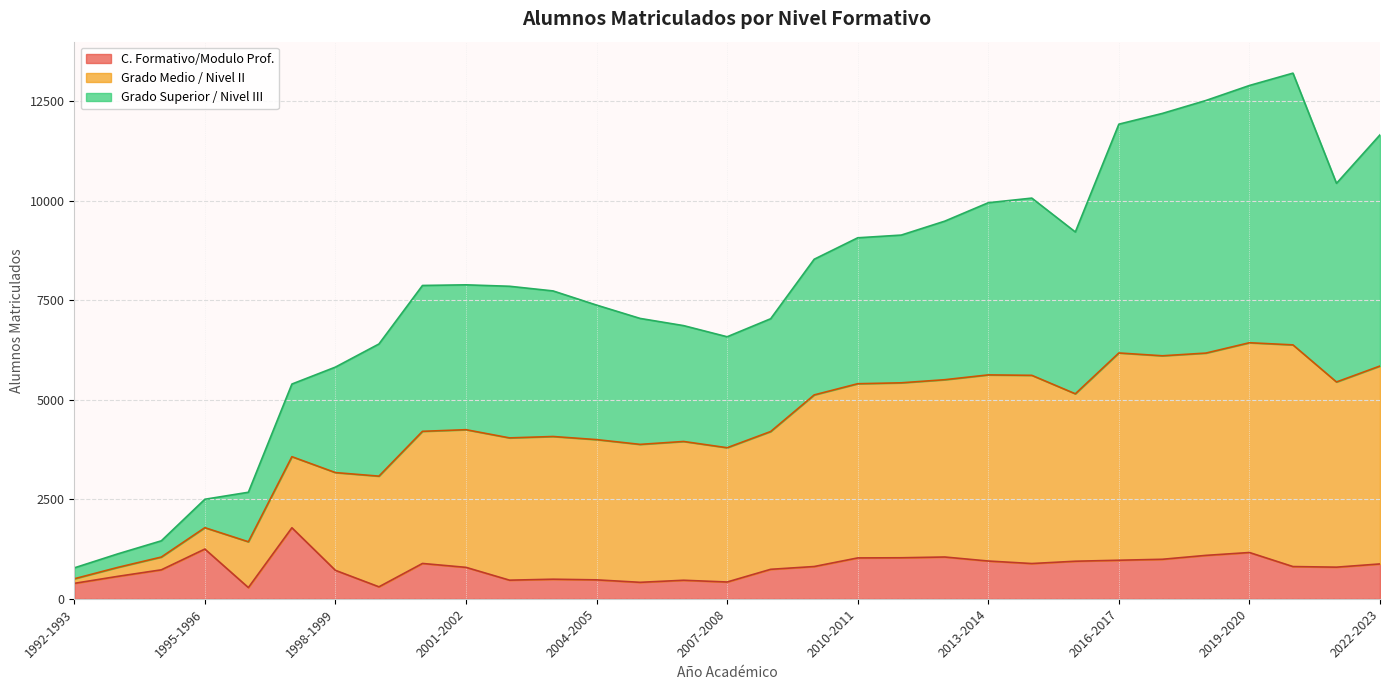

What is the total value across all series at 1998-1999?

5823